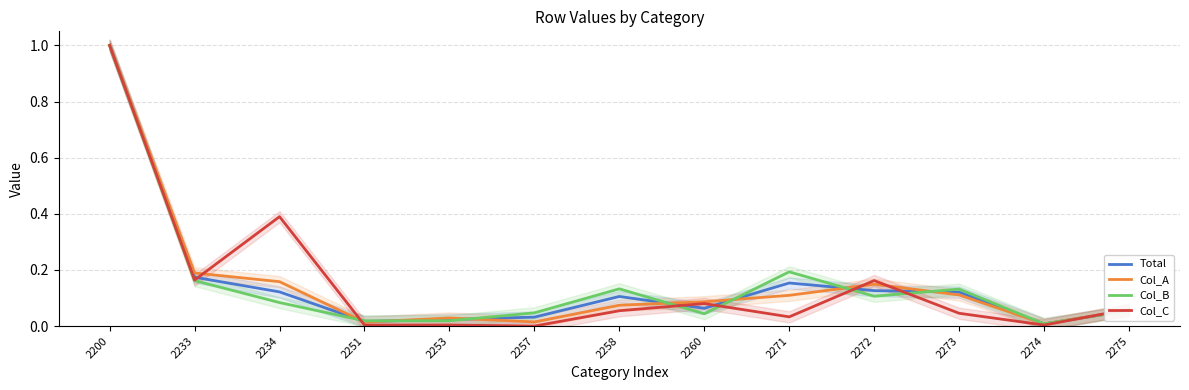

Where is Col_B nearest to the value 0?

2274